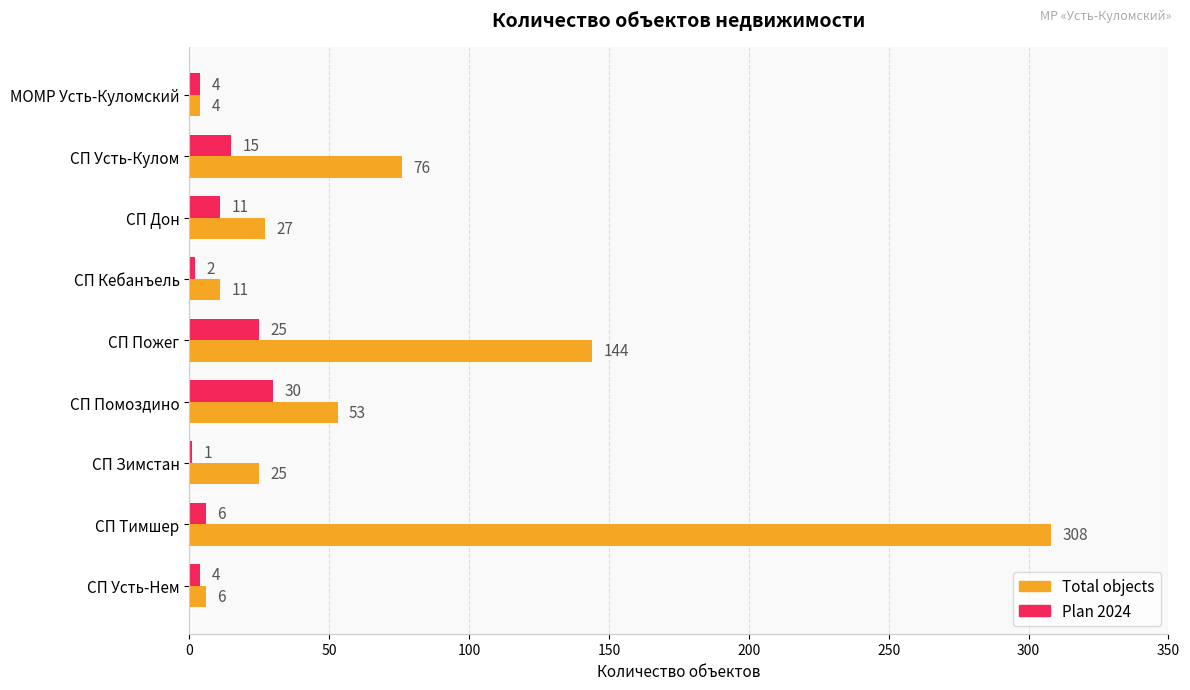

What are all the series names shown in the legend?

Total objects, Plan 2024